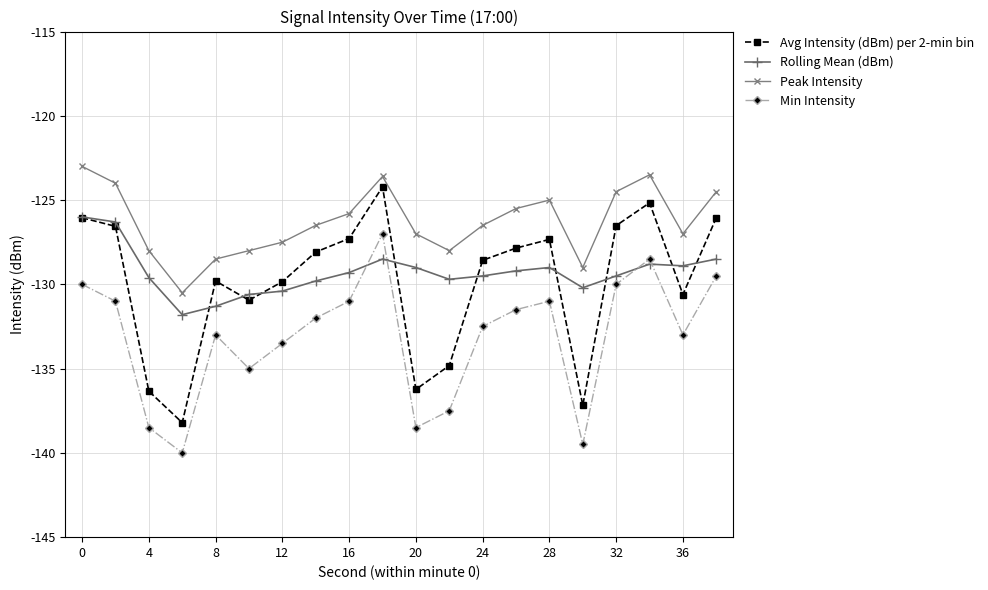

What is the minimum value shown in the chart?

-140.0